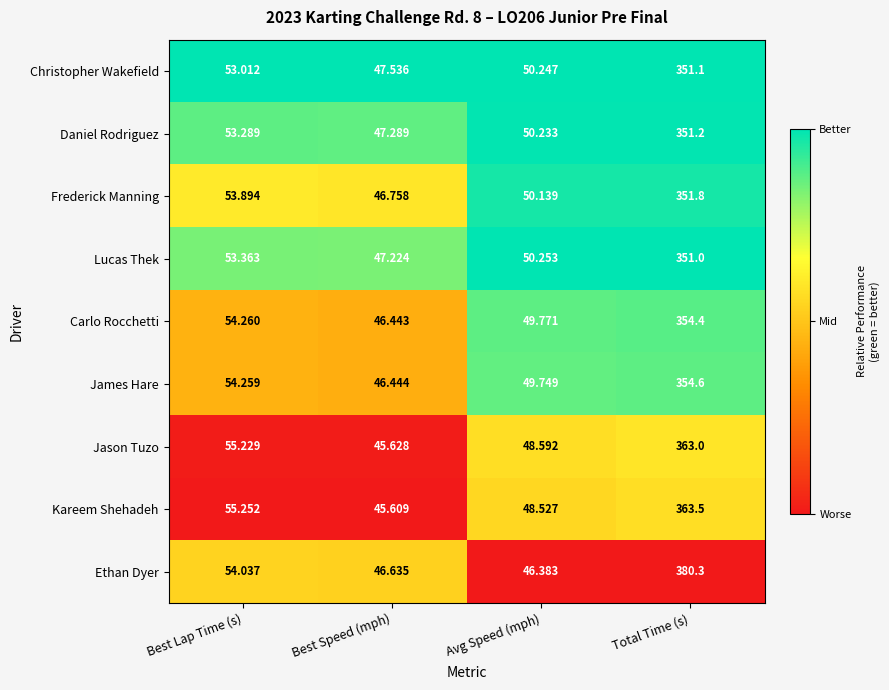

Which series has the largest total across all categories?

Ethan Dyer